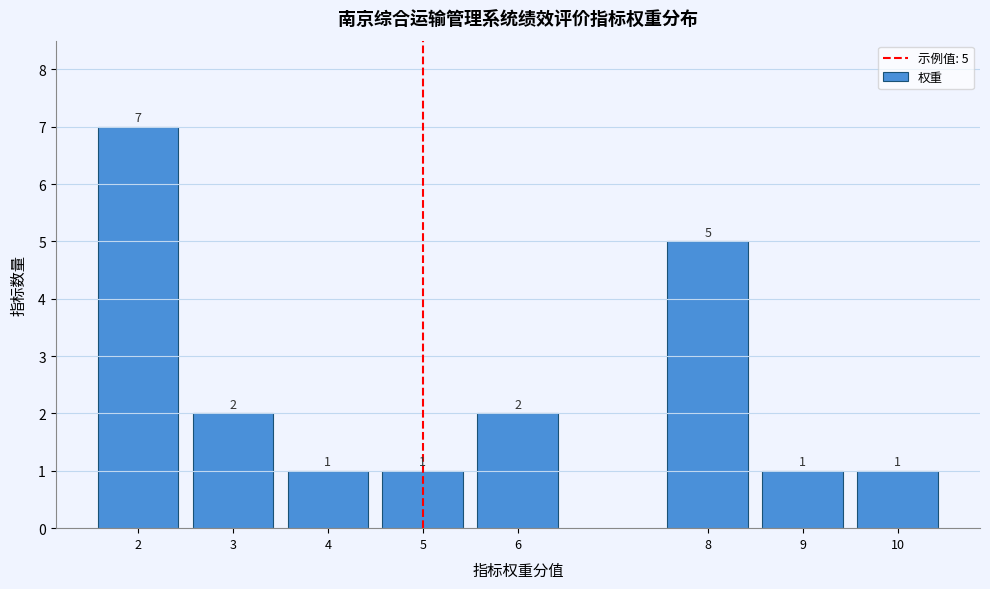

Reading right to left, transcribe all the data shown in this chart.

1	1	5	2	1	1	2	7